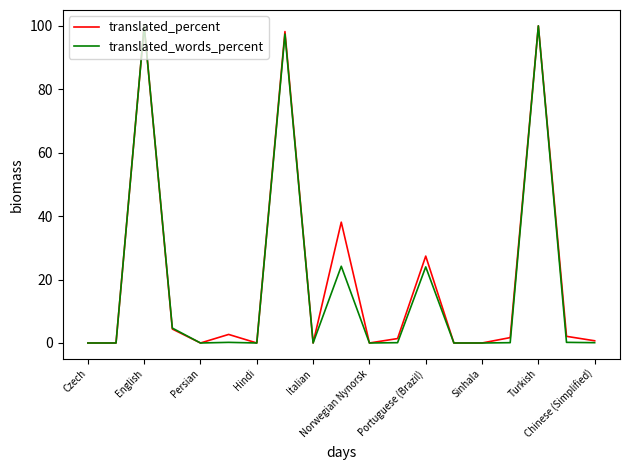

What is the maximum value shown in the chart?

100.0